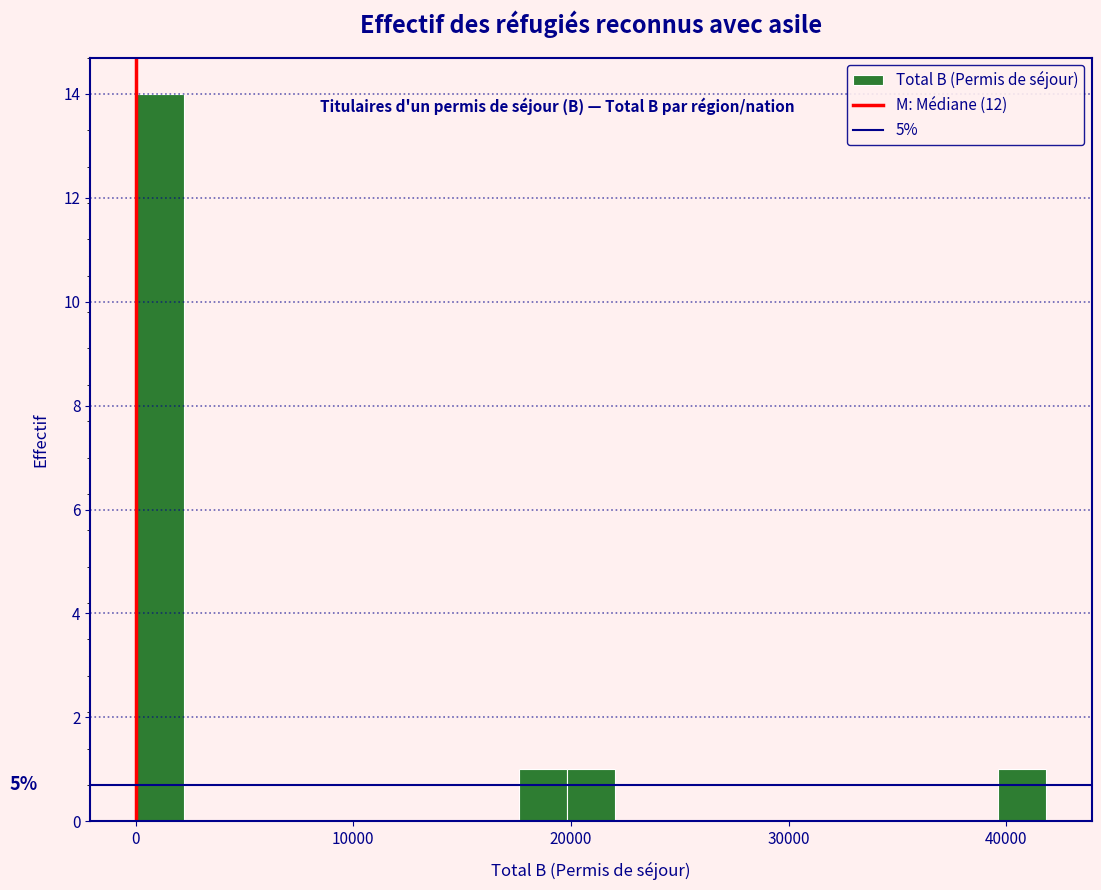

Read against the x-axis, roughly where is the centre of the tallest bar?

1000